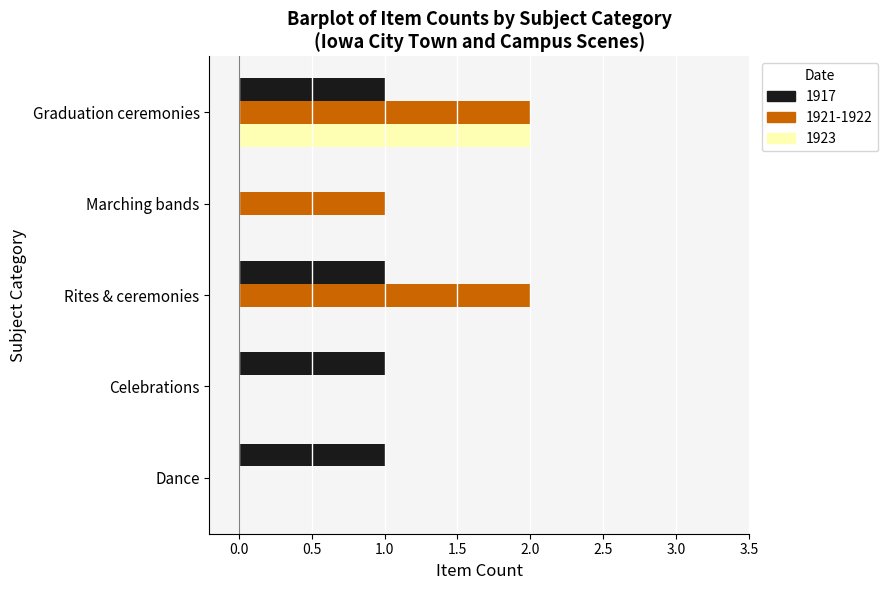

What is the total value across all series at Rites & ceremonies?

3